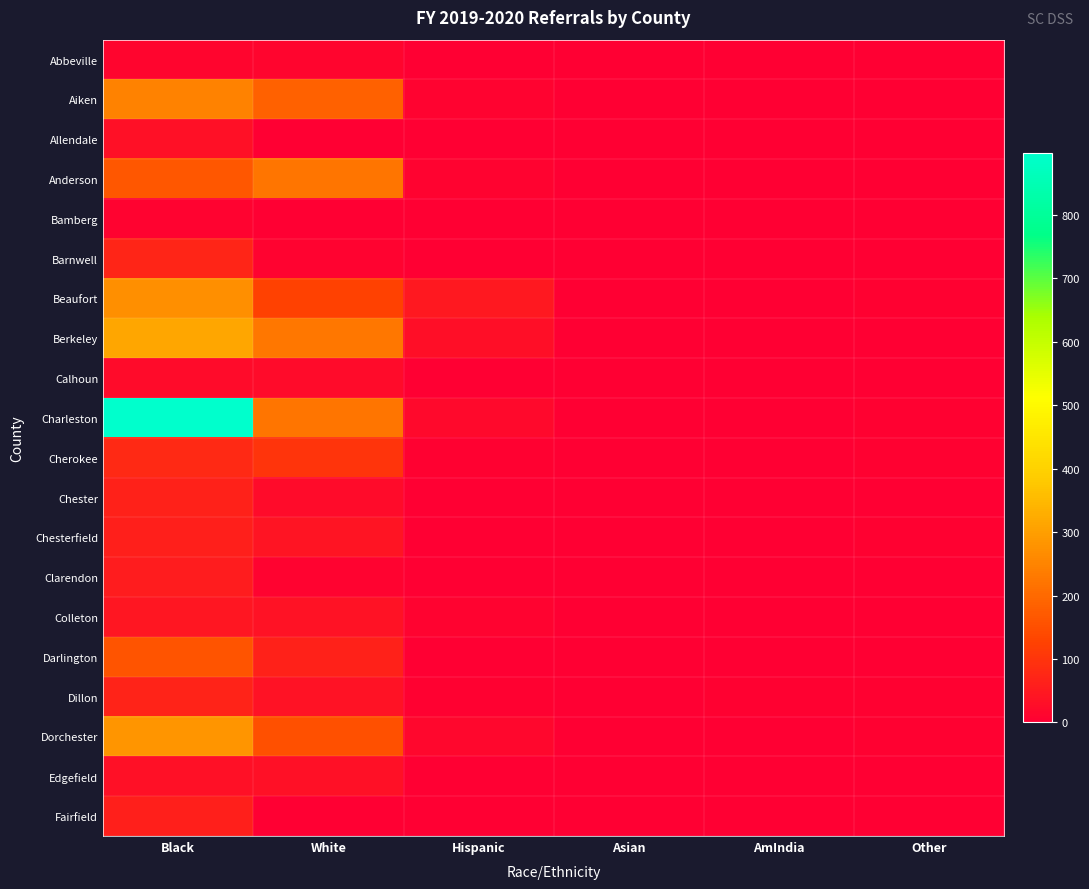

Reading left to right, transcribe all the data shown in this chart.

Abbeville: Black=11	White=12	Hispanic=2	Asian=0	AmIndia=0	Other=0
Aiken: Black=247	White=184	Hispanic=8	Asian=1	AmIndia=0	Other=1
Allendale: Black=33	White=0	Hispanic=0	Asian=0	AmIndia=0	Other=0
Anderson: Black=168	White=223	Hispanic=9	Asian=0	AmIndia=0	Other=3
Bamberg: Black=9	White=1	Hispanic=0	Asian=0	AmIndia=0	Other=0
Barnwell: Black=73	White=8	Hispanic=0	Asian=0	AmIndia=0	Other=0
Beaufort: Black=273	White=123	Hispanic=48	Asian=1	AmIndia=0	Other=5
Berkeley: Black=312	White=227	Hispanic=31	Asian=1	AmIndia=0	Other=3
Calhoun: Black=22	White=24	Hispanic=0	Asian=0	AmIndia=0	Other=0
Charleston: Black=897	White=223	Hispanic=21	Asian=1	AmIndia=0	Other=5
Cherokee: Black=78	White=101	Hispanic=5	Asian=0	AmIndia=0	Other=5
Chester: Black=64	White=23	Hispanic=1	Asian=0	AmIndia=0	Other=0
Chesterfield: Black=61	White=40	Hispanic=3	Asian=1	AmIndia=0	Other=5
Clarendon: Black=55	White=8	Hispanic=0	Asian=0	AmIndia=0	Other=0
Colleton: Black=44	White=36	Hispanic=9	Asian=0	AmIndia=0	Other=0
Darlington: Black=160	White=66	Hispanic=1	Asian=0	AmIndia=0	Other=2
Dillon: Black=68	White=37	Hispanic=4	Asian=0	AmIndia=4	Other=7
Dorchester: Black=282	White=154	Hispanic=15	Asian=1	AmIndia=3	Other=5
Edgefield: Black=33	White=32	Hispanic=3	Asian=0	AmIndia=0	Other=0
Fairfield: Black=63	White=3	Hispanic=0	Asian=0	AmIndia=0	Other=0